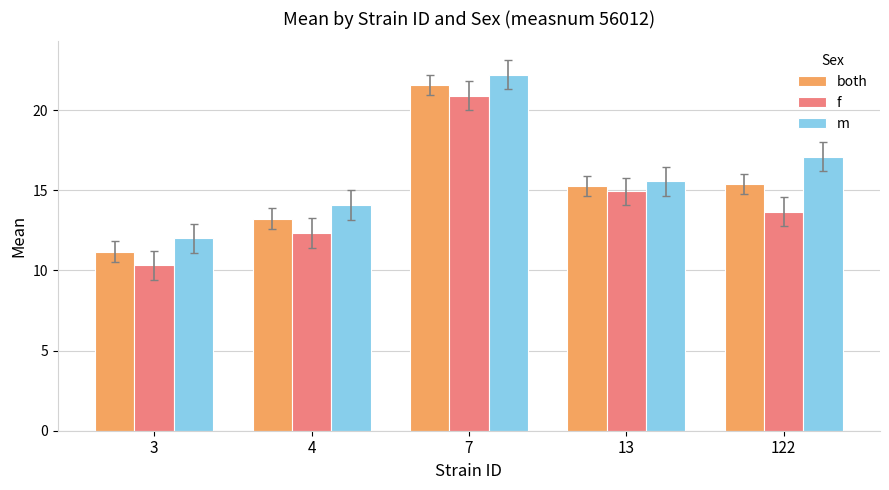

Reading left to right, list all the values displayed in this chart.

both: 3=11.2	4=13.2	7=21.6	13=15.2	122=15.4
f: 3=10.3	4=12.3	7=20.9	13=14.9	122=13.7
m: 3=12.0	4=14.1	7=22.2	13=15.6	122=17.1